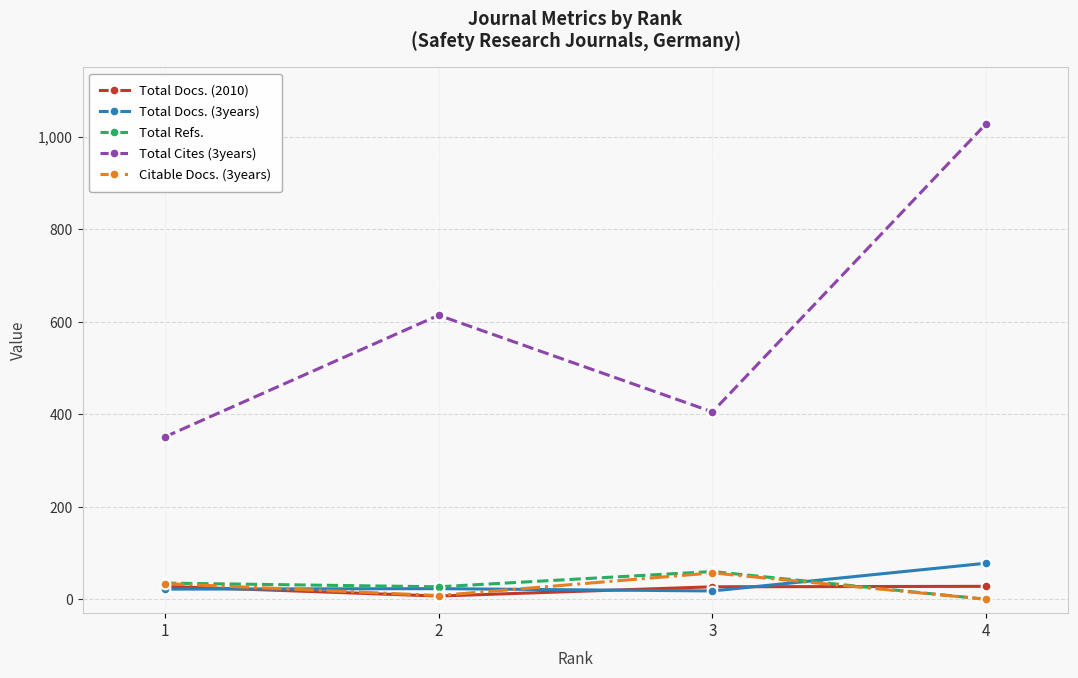

Which series ends up on top after the final intersection of Total Docs. (2010) and Citable Docs. (3years)?

Total Docs. (2010)